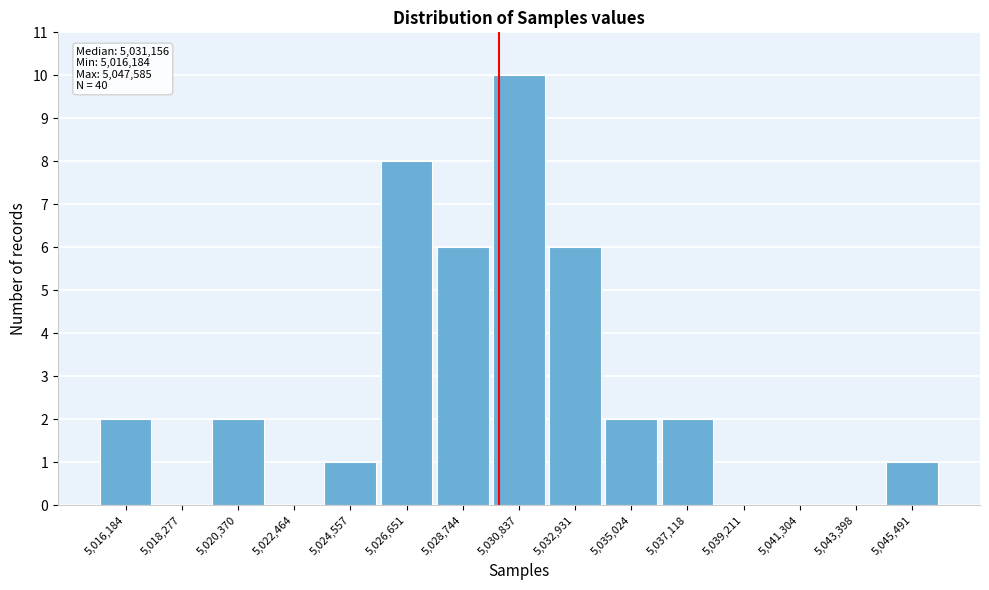

Reading left to right, transcribe all the data shown in this chart.

5,016,184=2	5,018,277=0	5,020,370=2	5,022,464=0	5,024,557=1	5,026,651=8	5,028,744=6	5,030,837=10	5,032,931=6	5,035,024=2	5,037,118=2	5,039,211=0	5,041,304=0	5,043,398=0	5,045,491=1